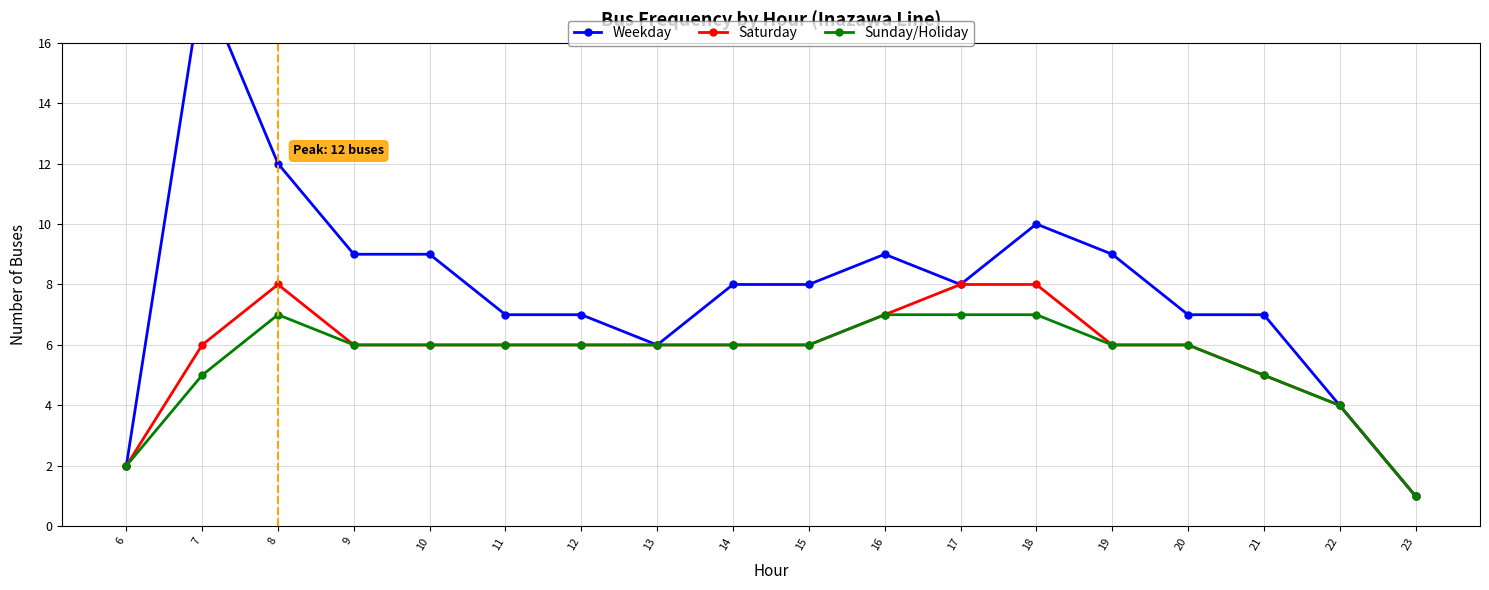

Reading left to right, transcribe all the data shown in this chart.

Weekday: 2	18	12	9	9	7	7	6	8	8	9	8	10	9	7	7	4	1
Saturday: 2	6	8	6	6	6	6	6	6	6	7	8	8	6	6	5	4	1
Sunday/Holiday: 2	5	7	6	6	6	6	6	6	6	7	7	7	6	6	5	4	1